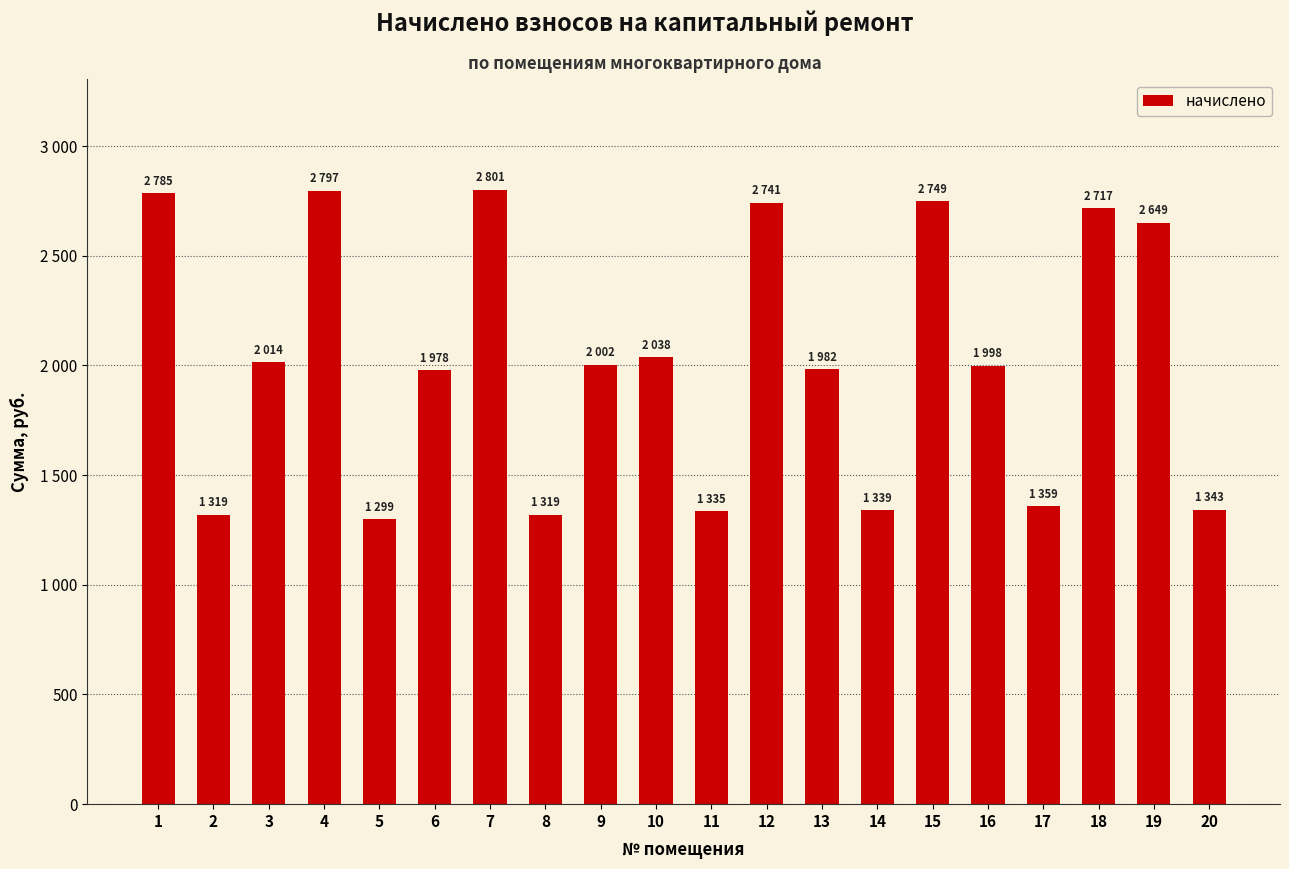

List the labels in order of value, smallest first.

5, 2, 8, 11, 14, 20, 17, 6, 13, 16, 9, 3, 10, 19, 18, 12, 15, 1, 4, 7